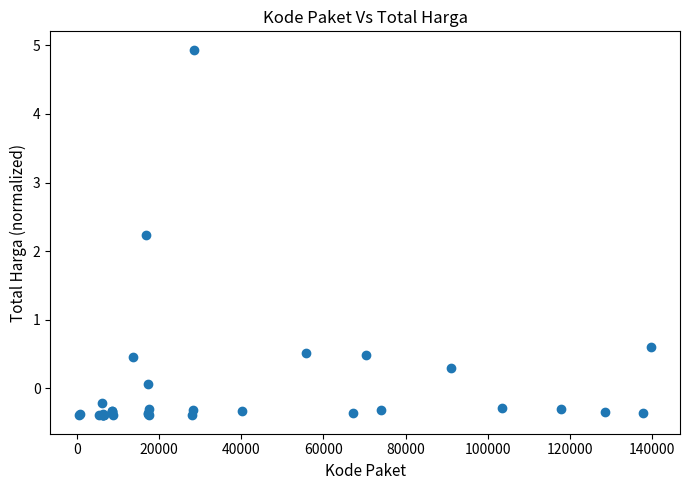

What Y value in the scatter plot is closest to 2?

2.2